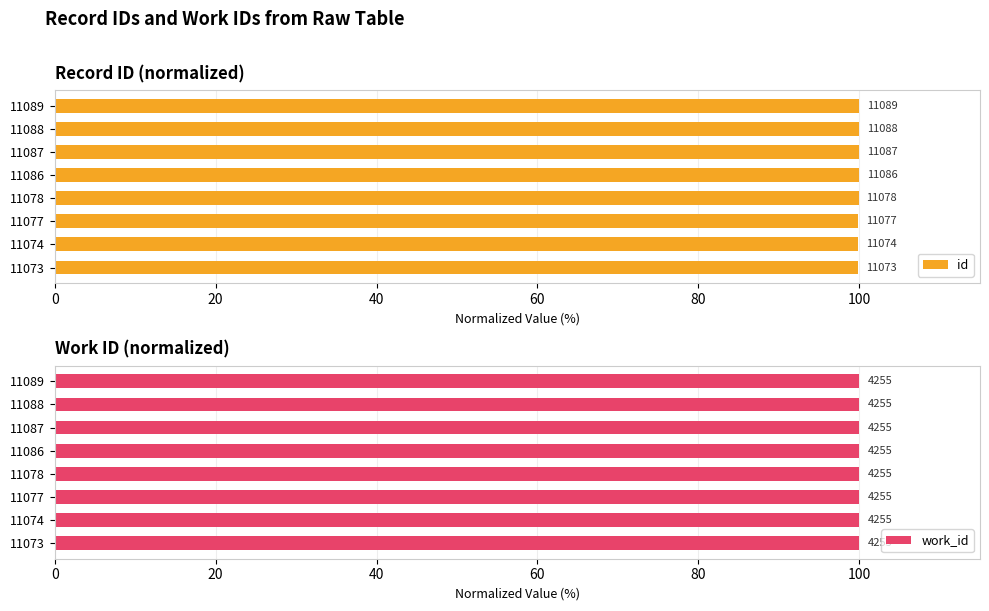

List the series in order of their overall mean, lowest first.

work_id, id